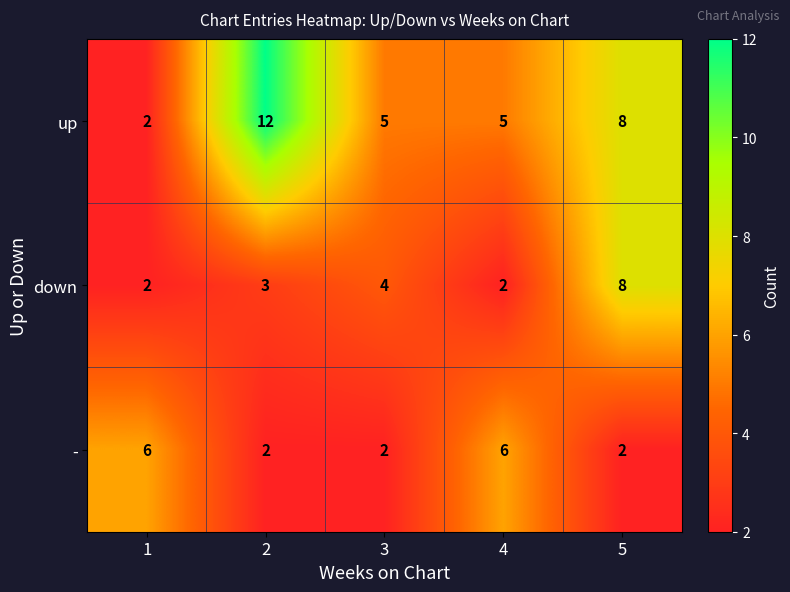

What is the total value across all series at 3?

11